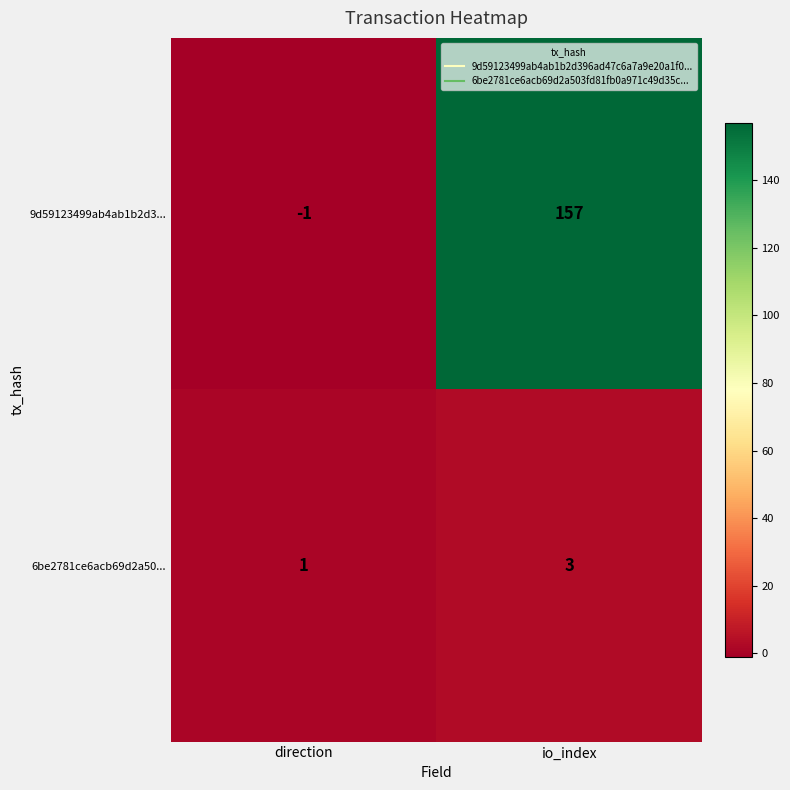

Rank the series at direction from lowest to highest value.

9d59123499ab4ab1b2d3..., 6be2781ce6acb69d2a50...